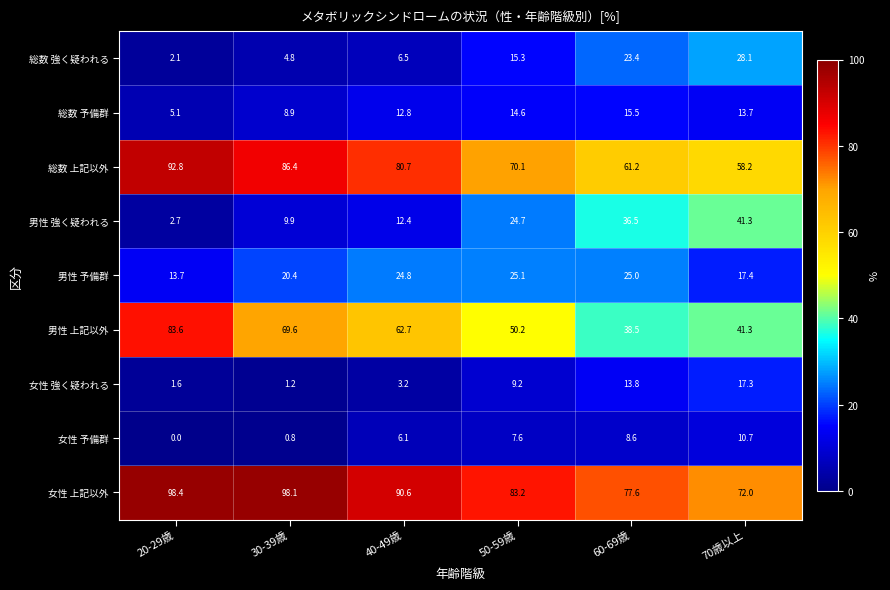

What is the total value across all series at 30-39歳?

300.1